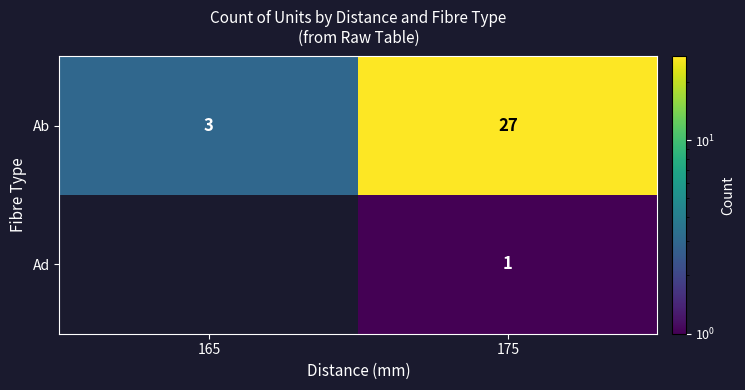

What is the approximate value of Ab at 175, to the nearest 5?

25